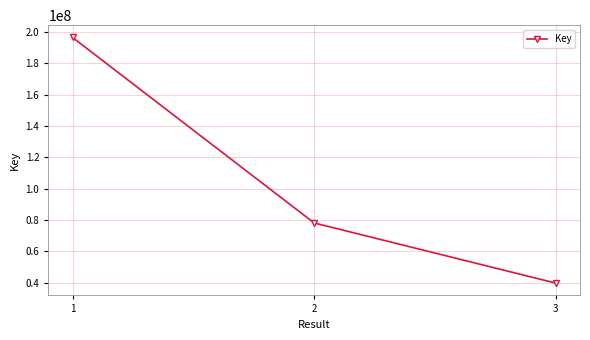

Where is the data nearest to the value 118121153?

2